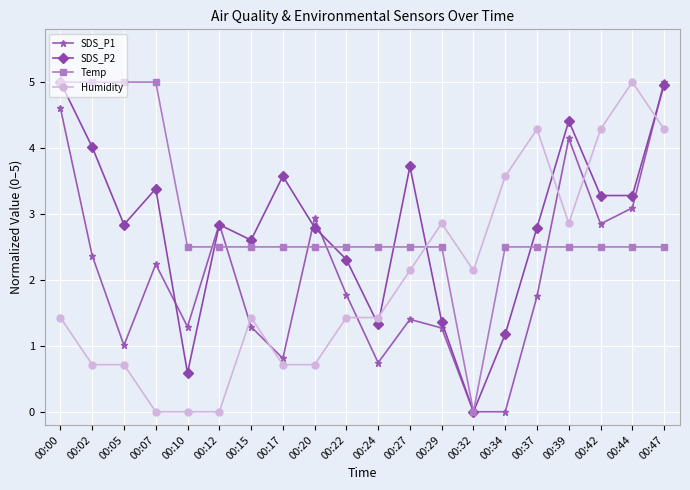

The value of Humidity at 00:10 is 0.0. True or false?

True